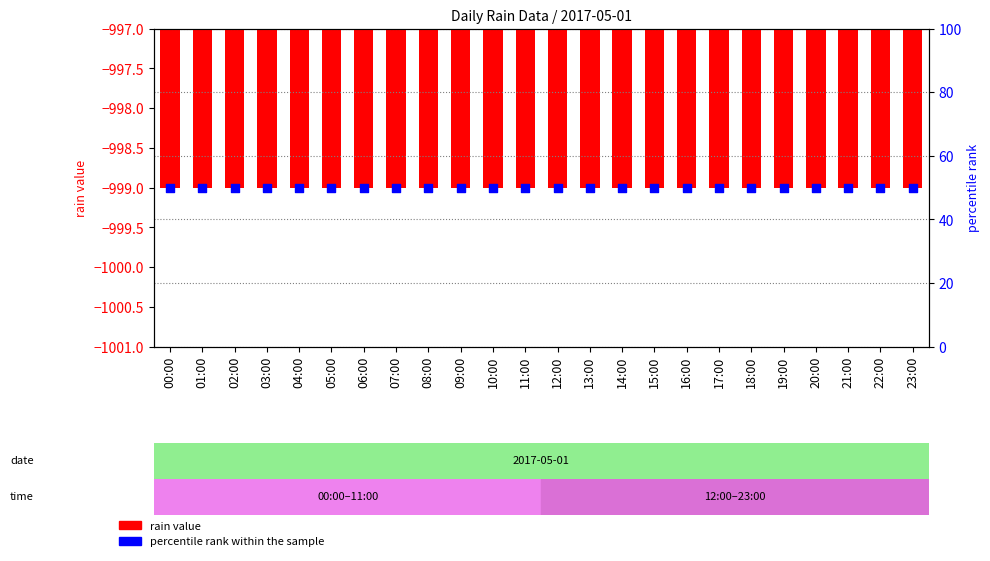

What are all the series names shown in the legend?

rain value, percentile rank within the sample